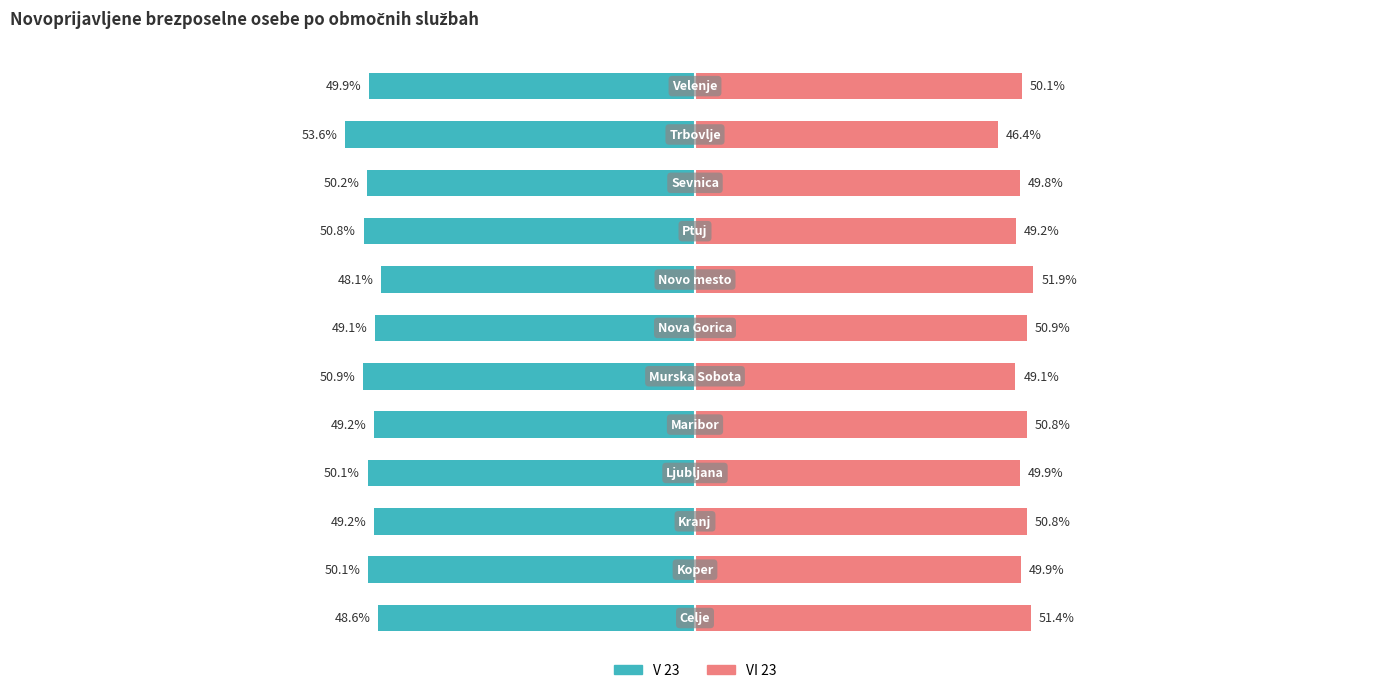

Does the chart contain stacked bars?

No